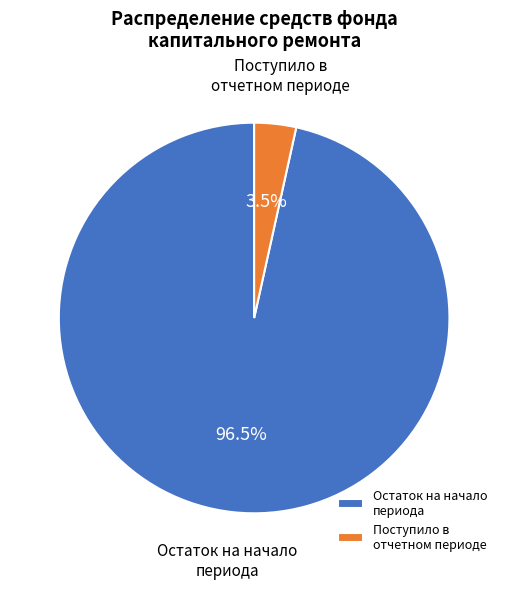

Which has a higher value, Остаток на начало периода or Поступило в отчетном периоде?

Остаток на начало периода